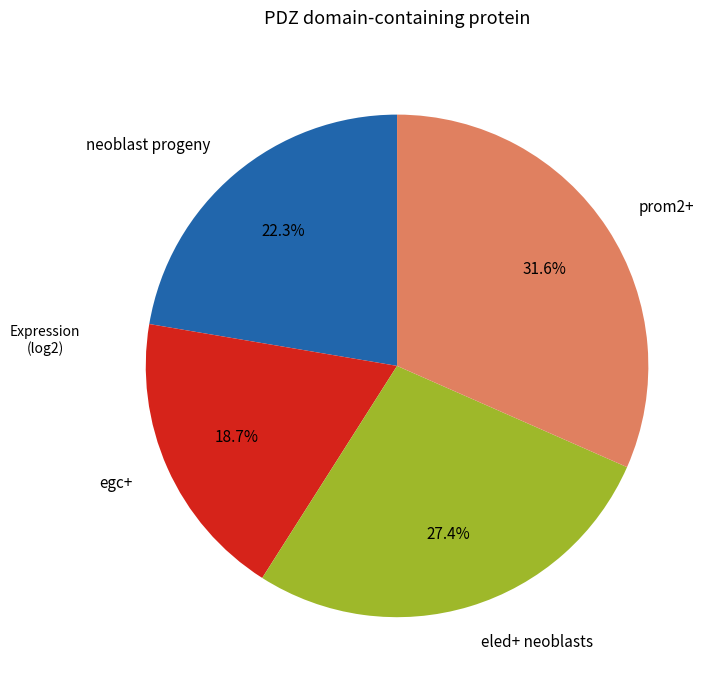

What percentage do egc+ and prom2+ together represent?

50.3%